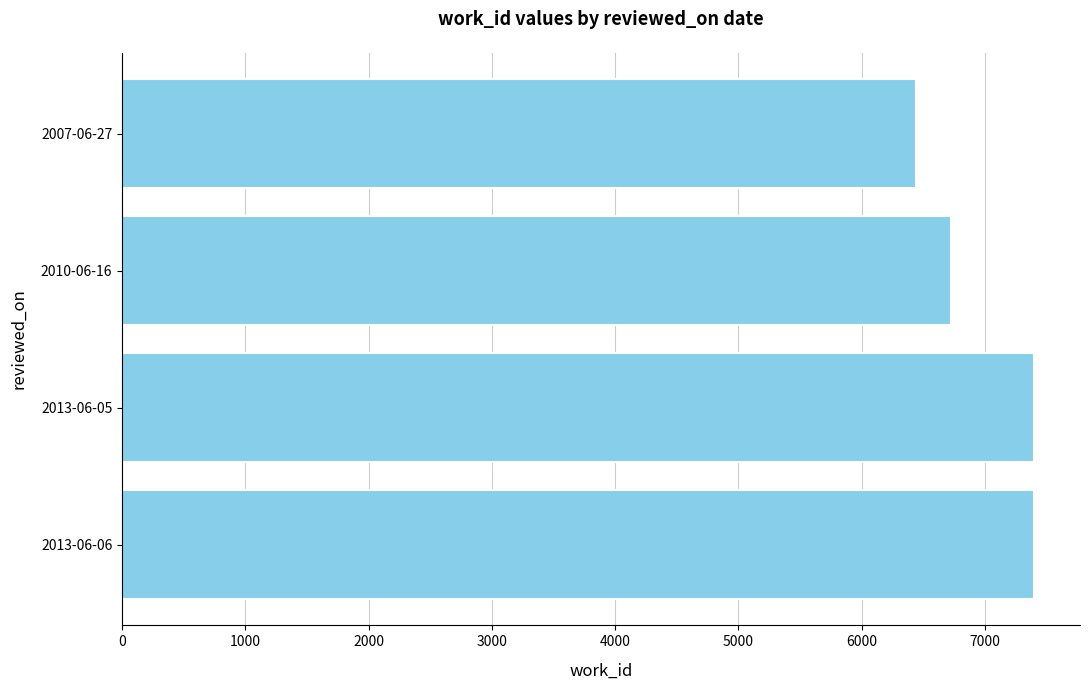

What is the average value?

6991